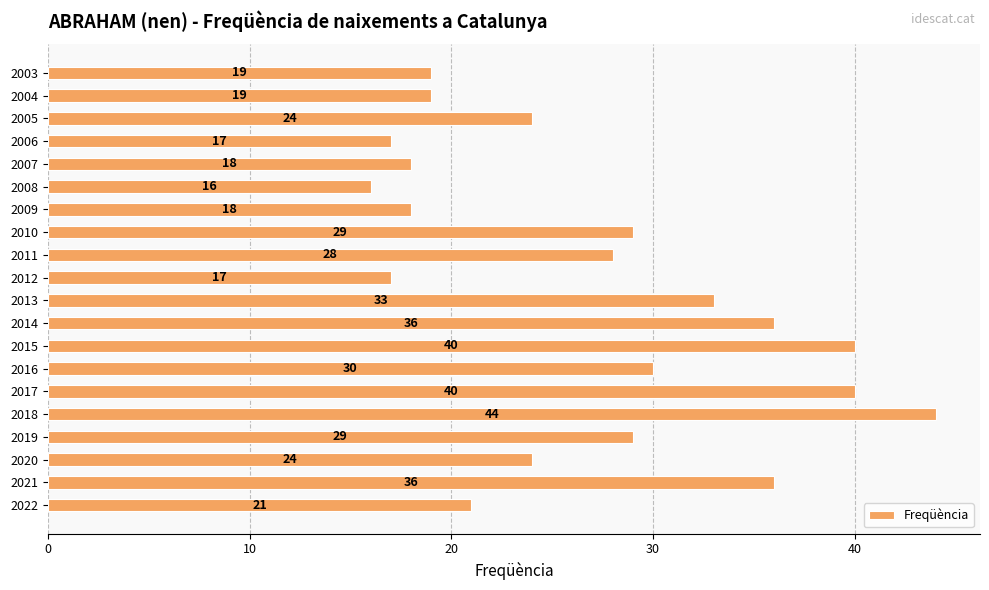

What is the sum of all values?

538